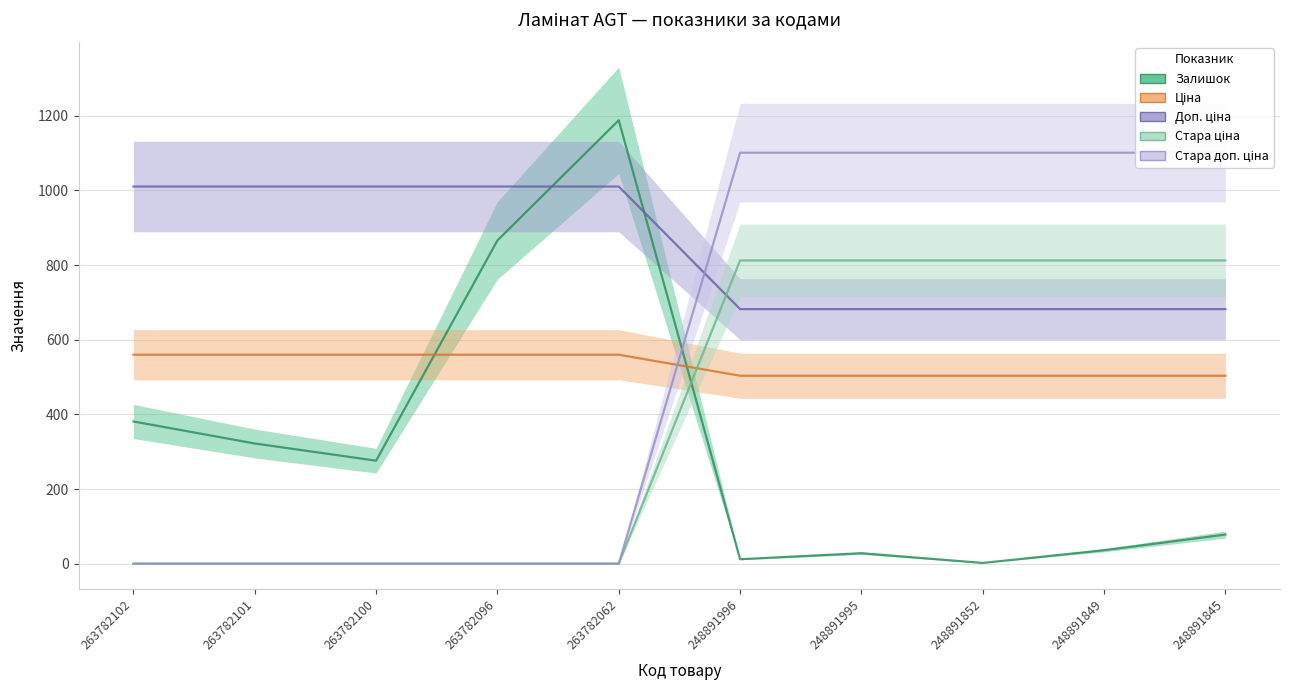

What are all the series names shown in the legend?

Залишок, Ціна, Доп. ціна, Стара ціна, Стара доп. ціна